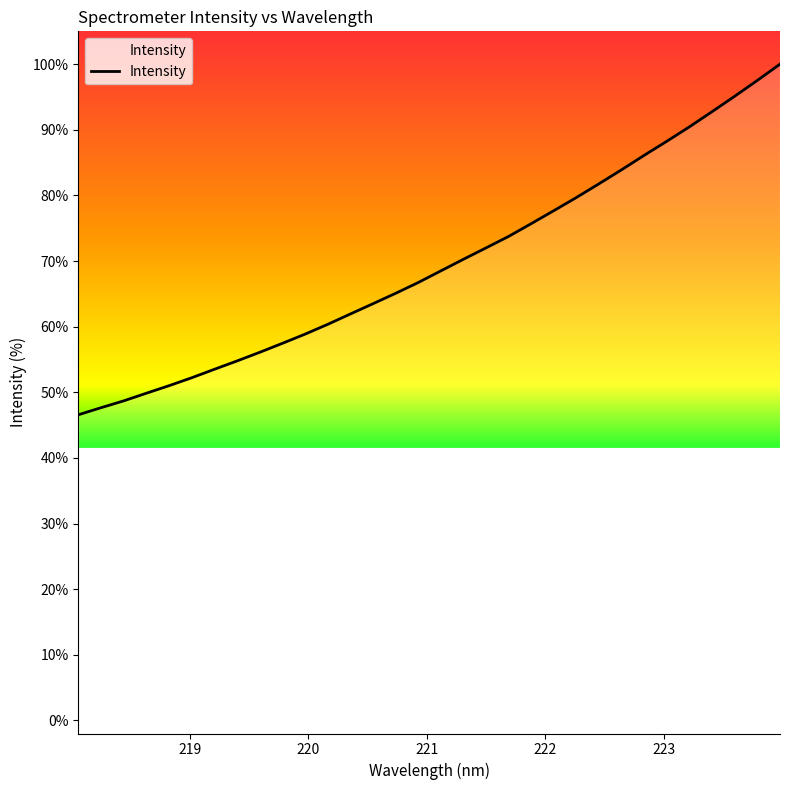

What is the difference between the maximum and minimum values?

53.4